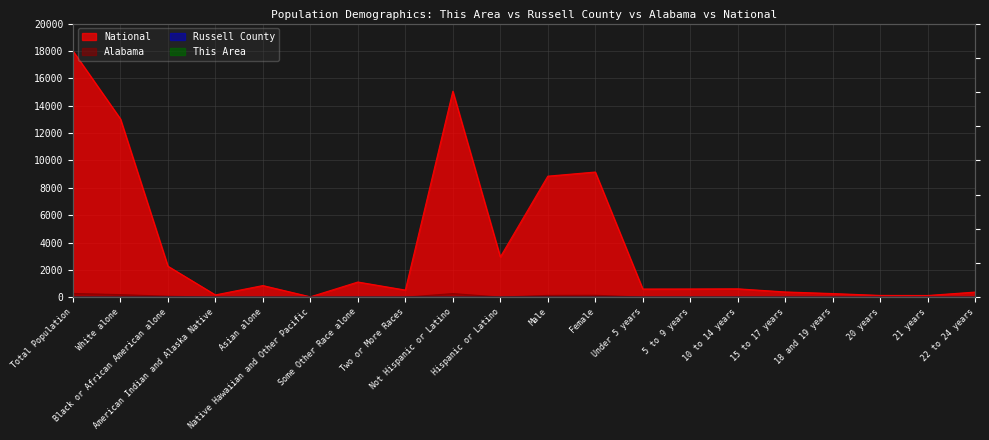

True or false: Russell County and This Area cross at least once.

False